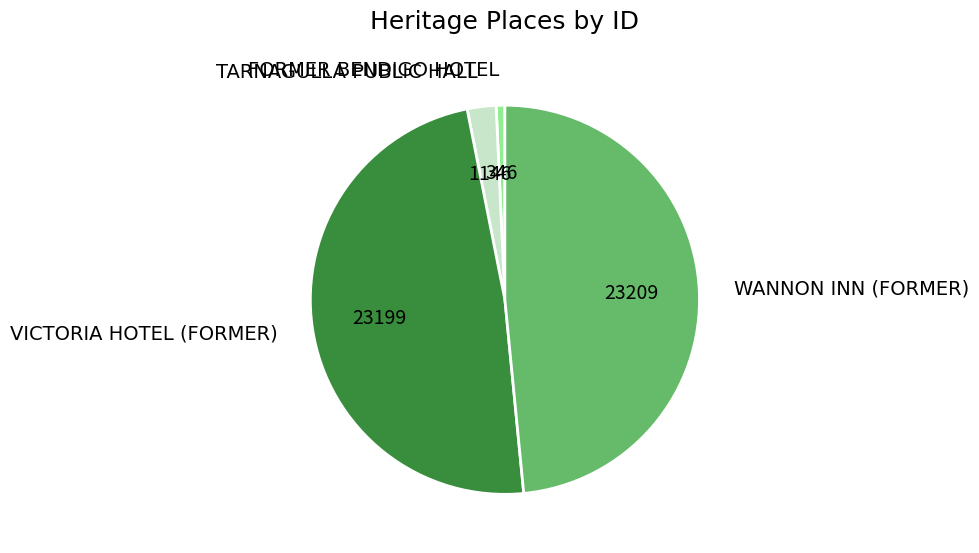

Count the number of slices in the pie.

4